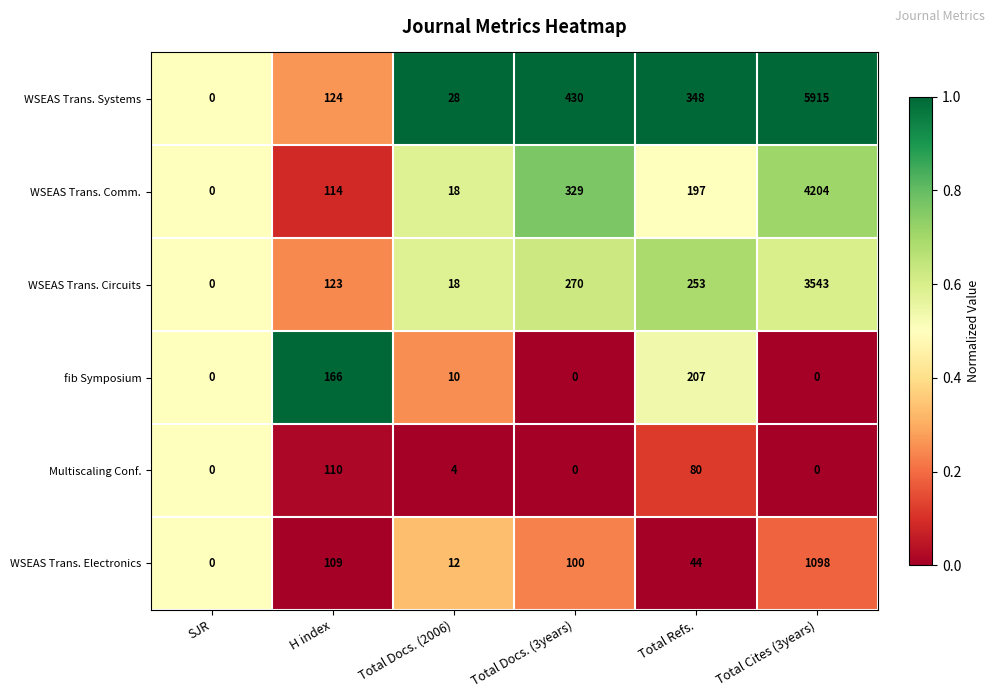

At which label does WSEAS Trans. Comm. reach its peak?

Total Cites (3years)